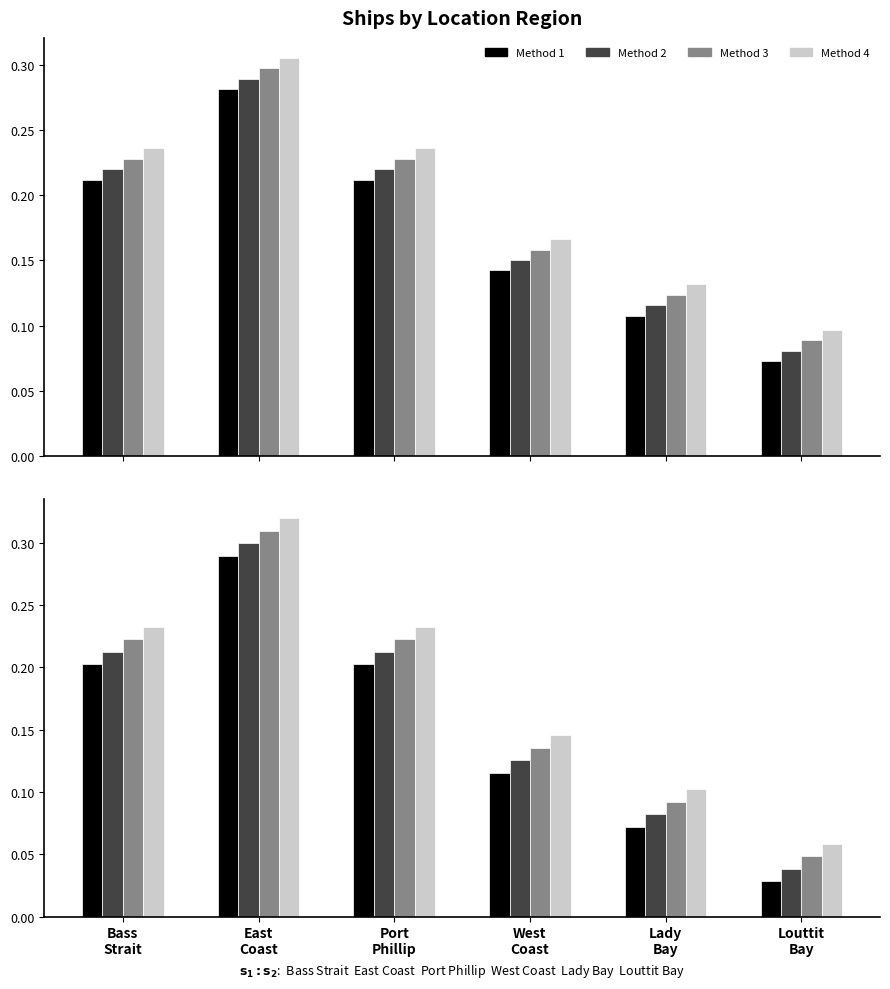

What are all the series names shown in the legend?

Method 1, Method 2, Method 3, Method 4